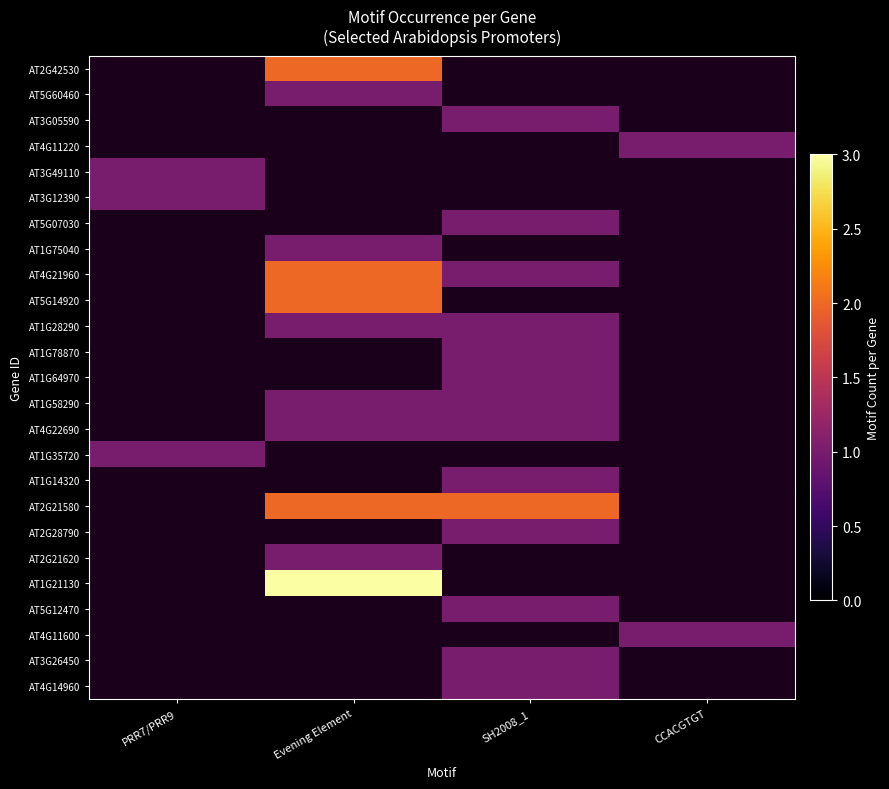

How many data points does each series have?

4